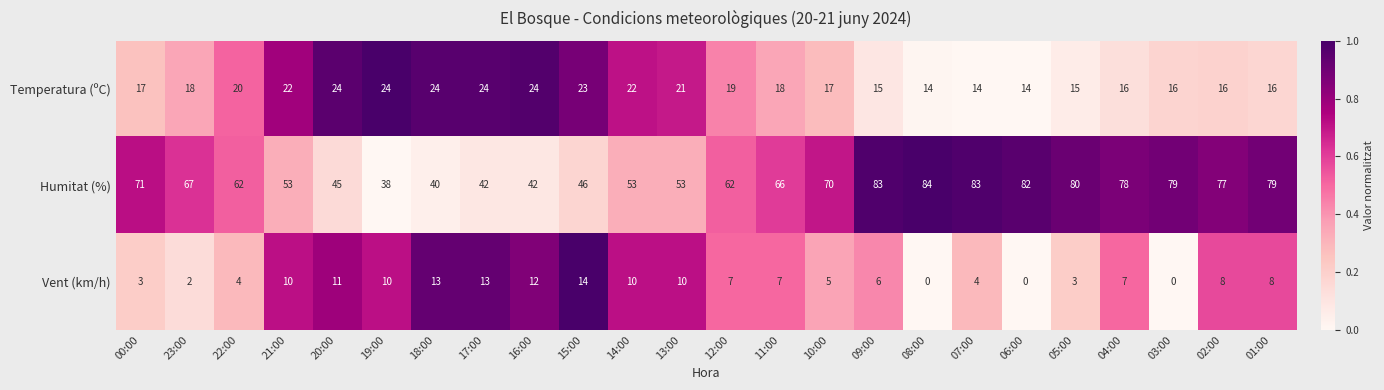

Rank the series at 21:00 from lowest to highest value.

Vent (km/h), Temperatura (ºC), Humitat (%)